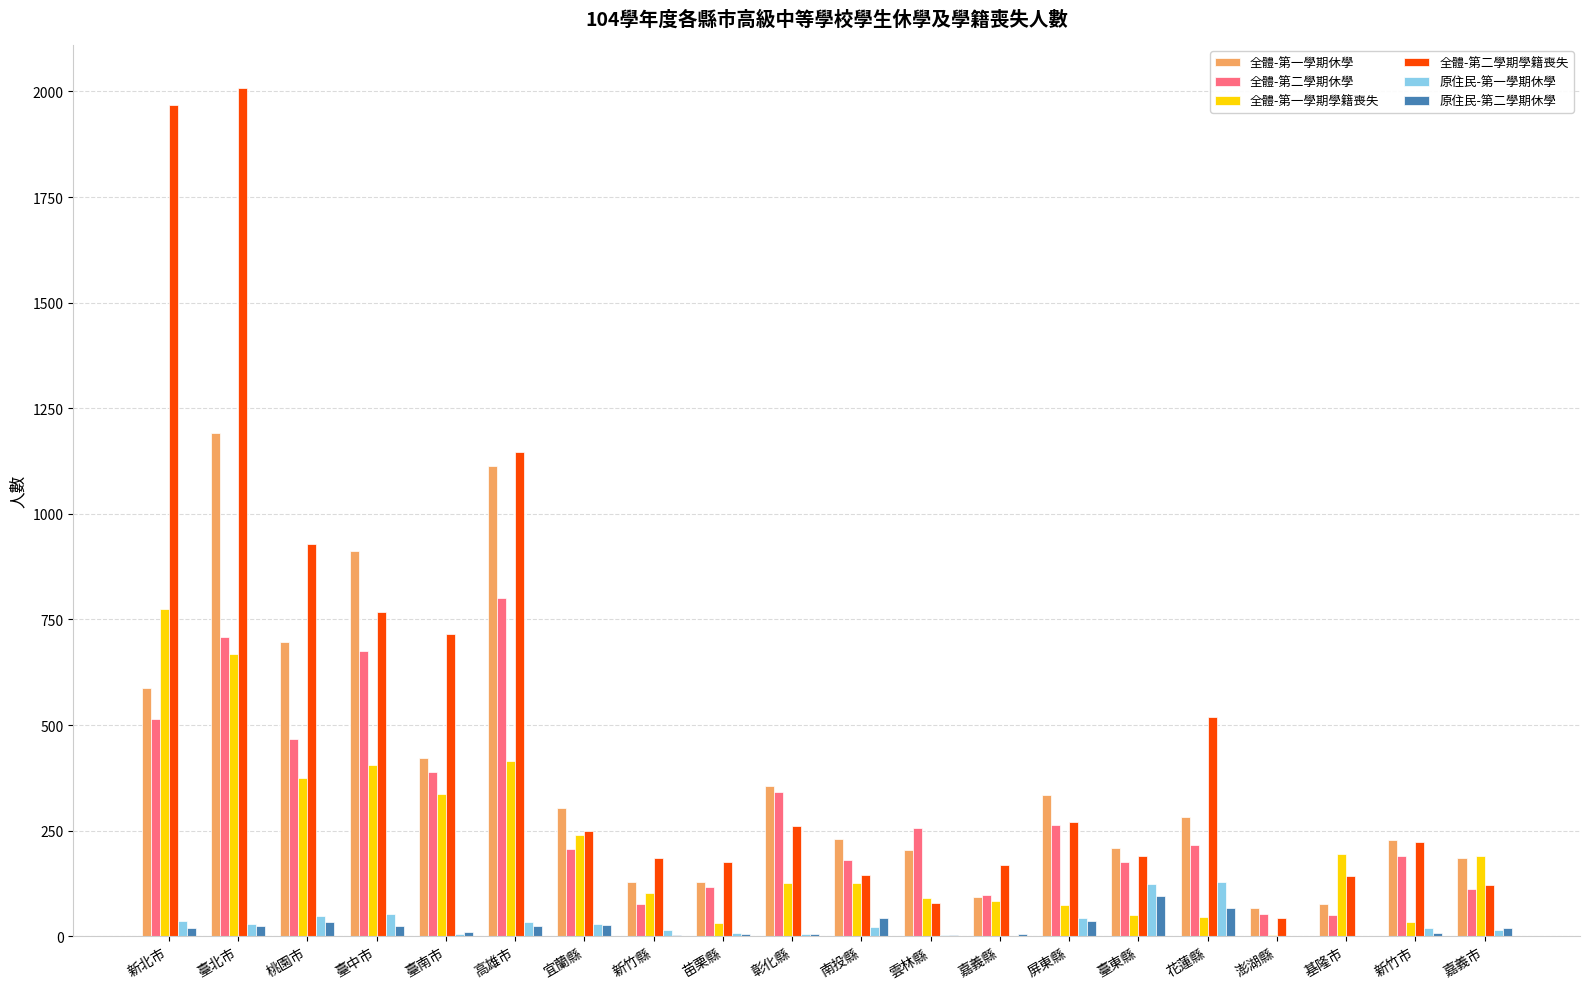

Does the chart contain stacked bars?

No